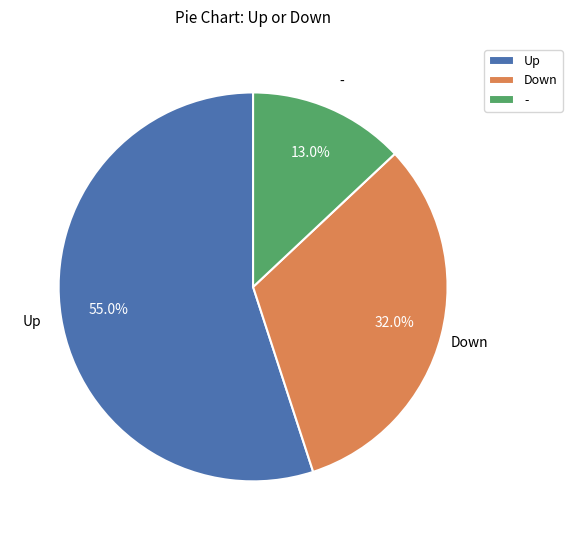

Which category has the smallest portion of the pie?

-